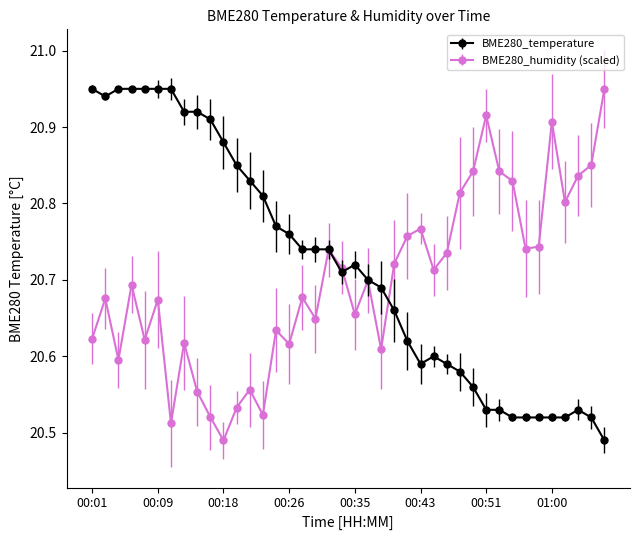

Count the BME280_temperature values in the range 20 to 21.

40